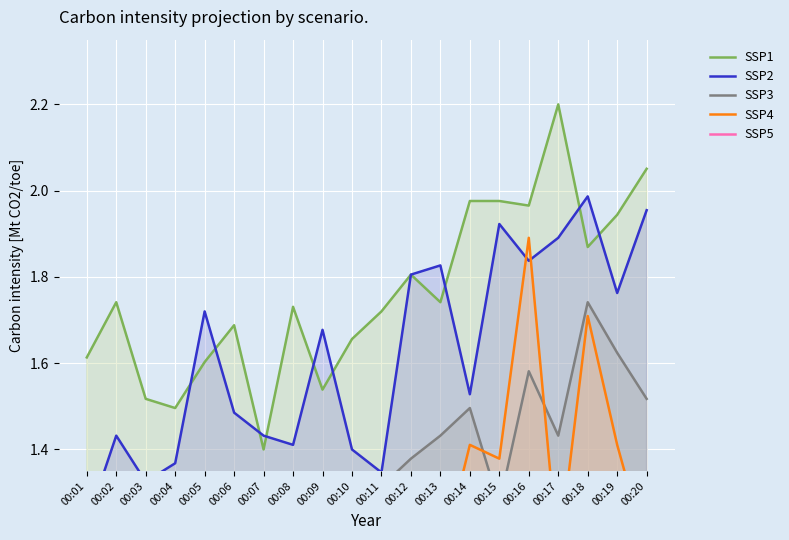

What is the value of the SSP1 point at the 13th from the left?

1.7